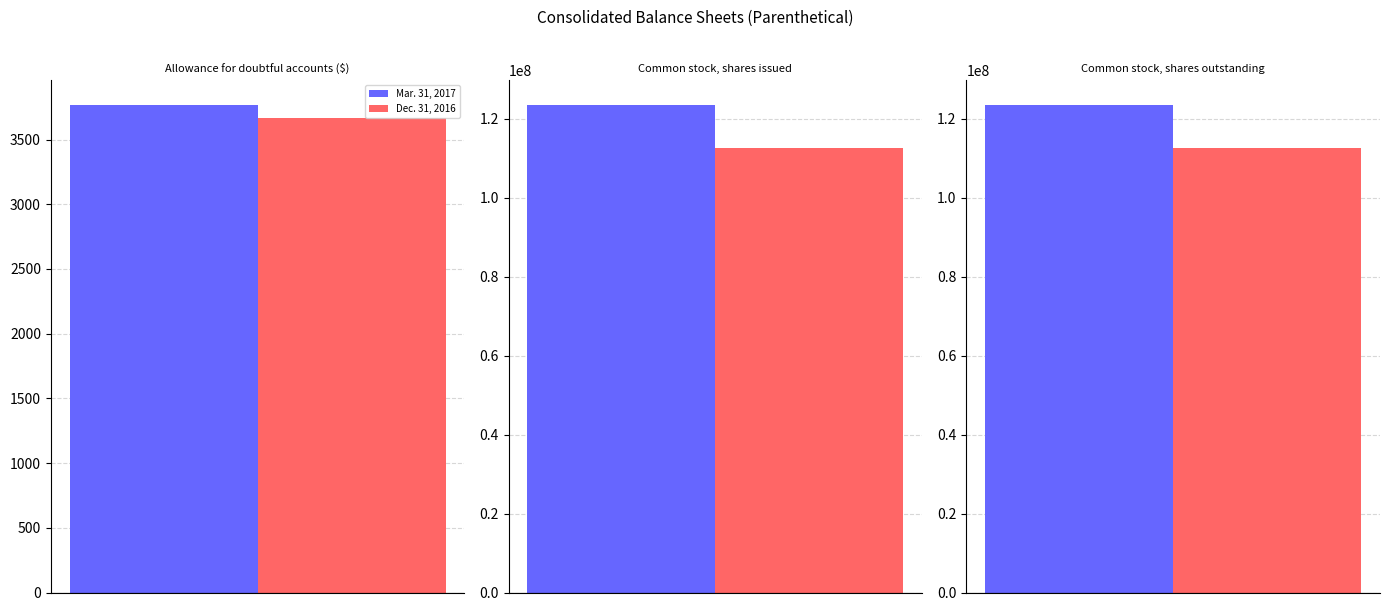

The Mar. 31, 2017 series shows 36956314 at Common stock, shares issued. True or false?

False